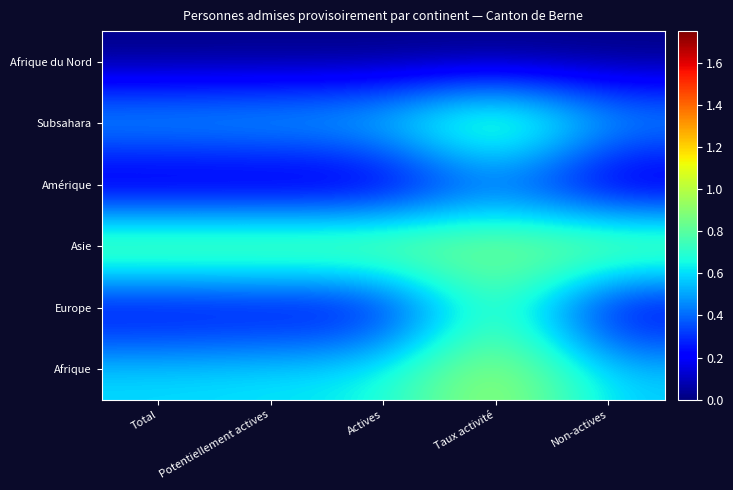

Between Actives and Non-actives, which is larger?

Actives